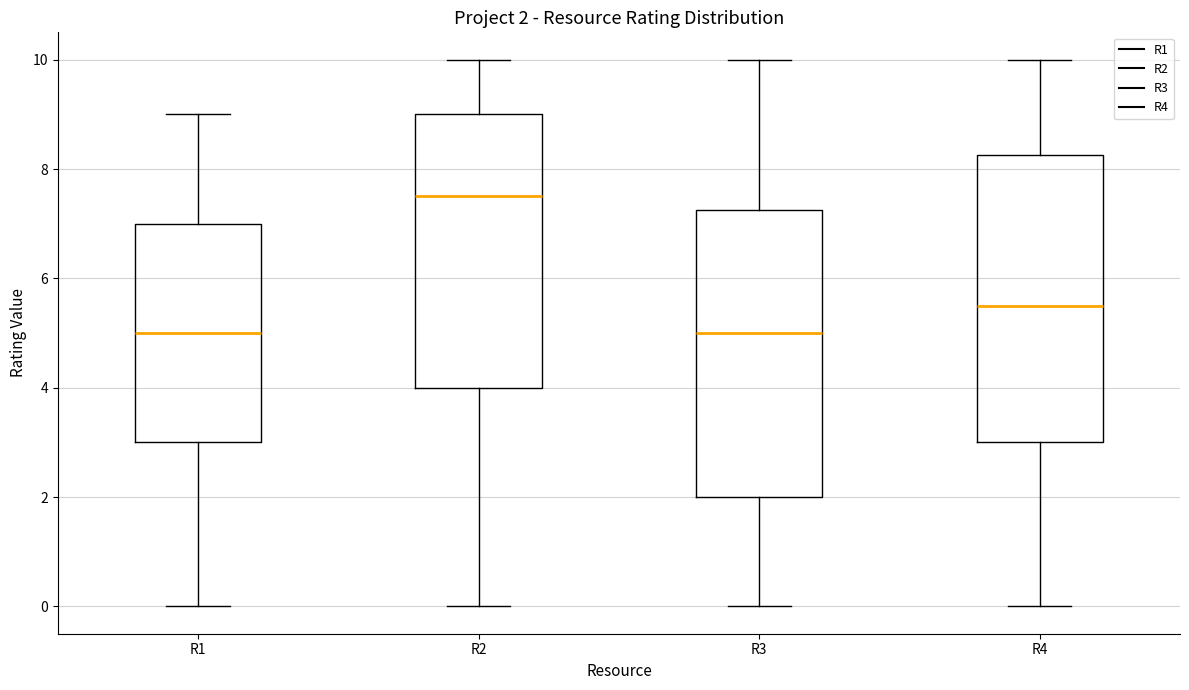

Which box has the highest median line?

R2